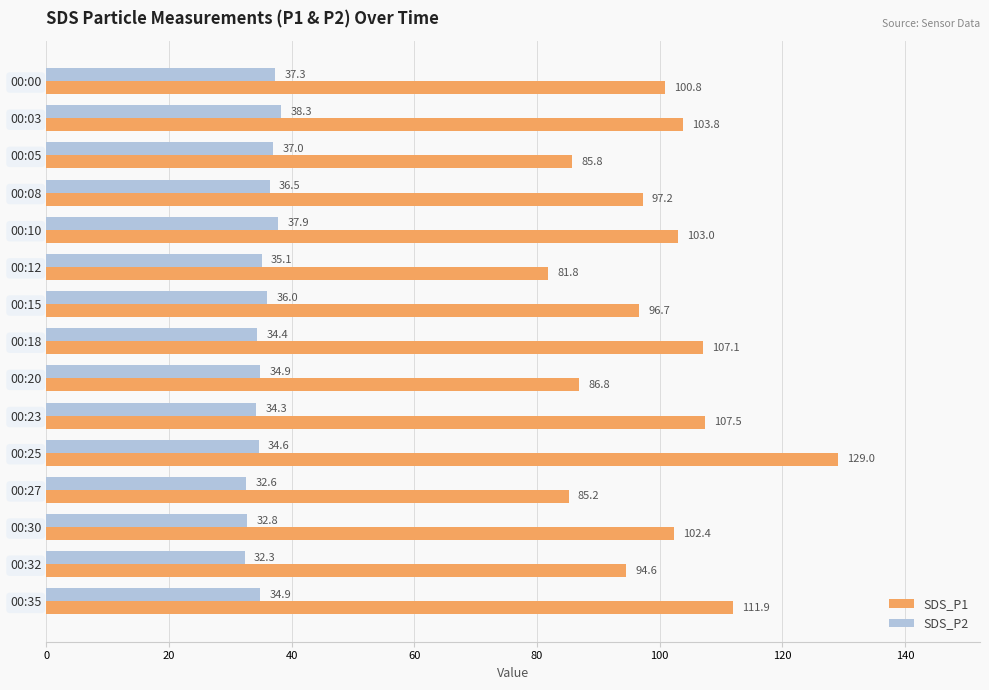

Read the SDS_P2 value at 00:18.

34.4